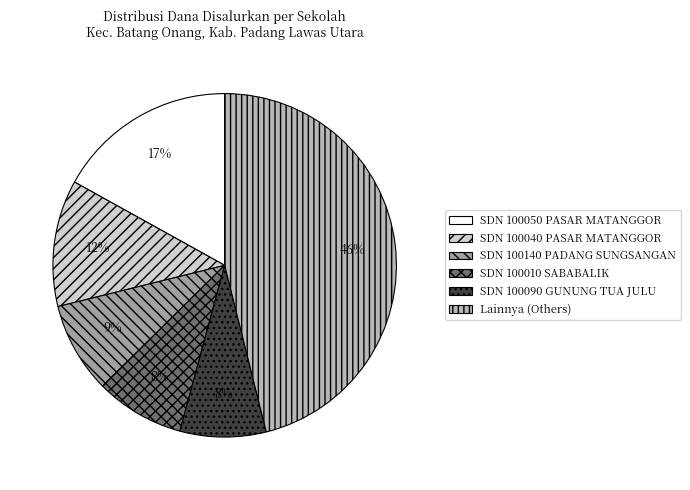

To the nearest percent, what portion does SDN 100090 GUNUNG TUA JULU represent?

8%